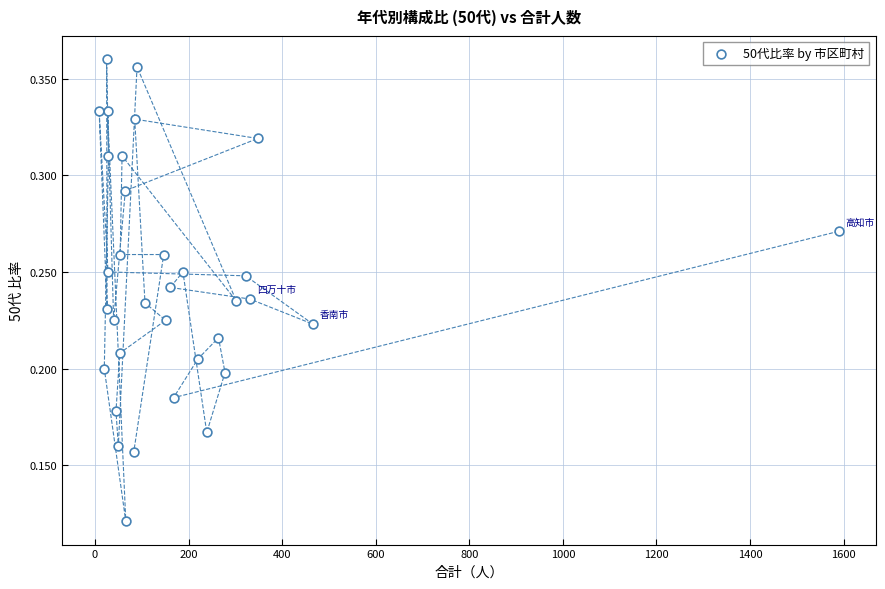

What is the range of X values (max minus min)?

1580.0